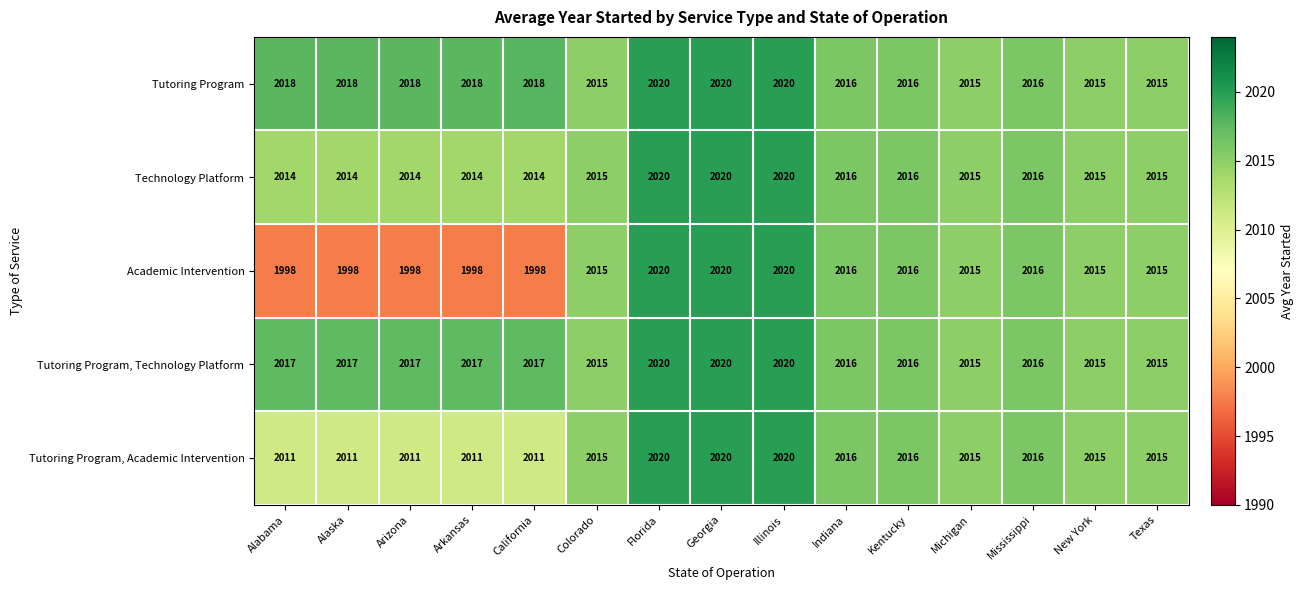

Count the Tutoring Program values in the range 2015 to 2018.

12